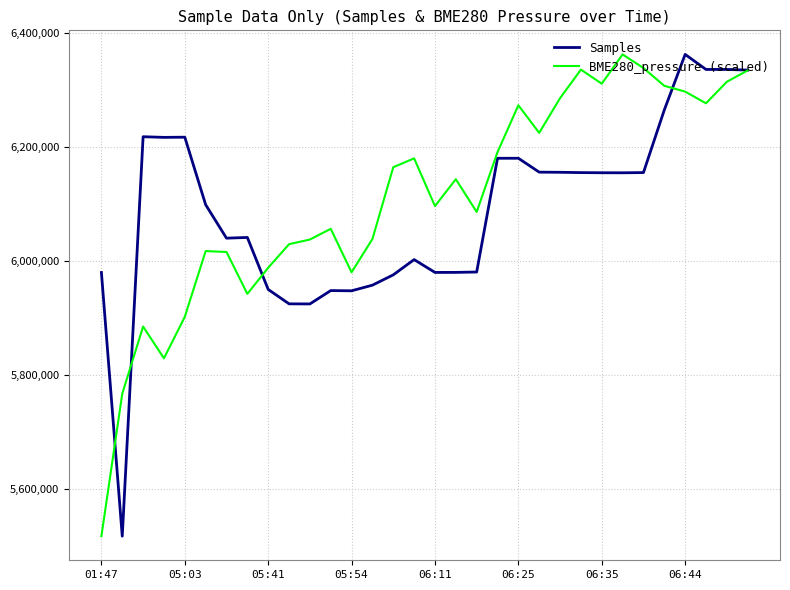

What is the sum of all BME280_pressure (scaled) values?

195519822.1